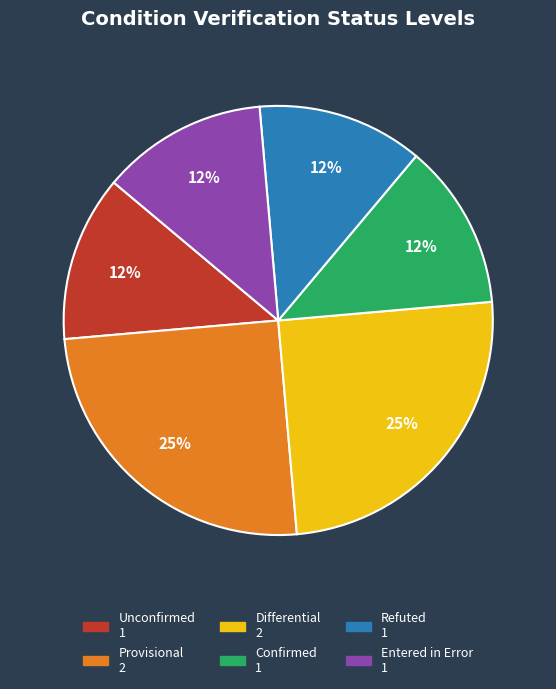

Is there any slice that represents more than half of the pie?

No